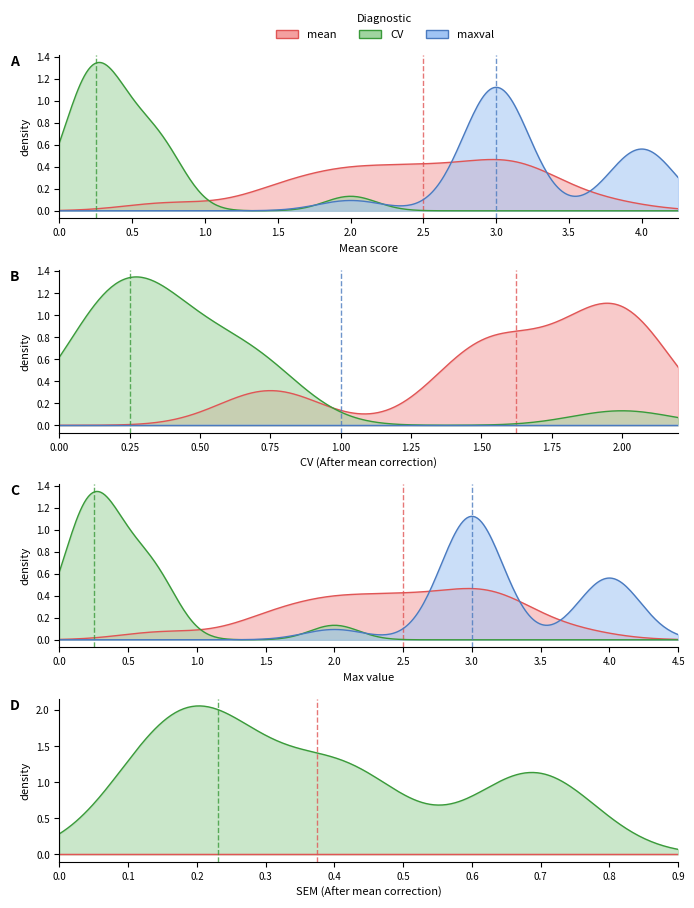

True or false: sem has a value of 0.3 at 17.

False